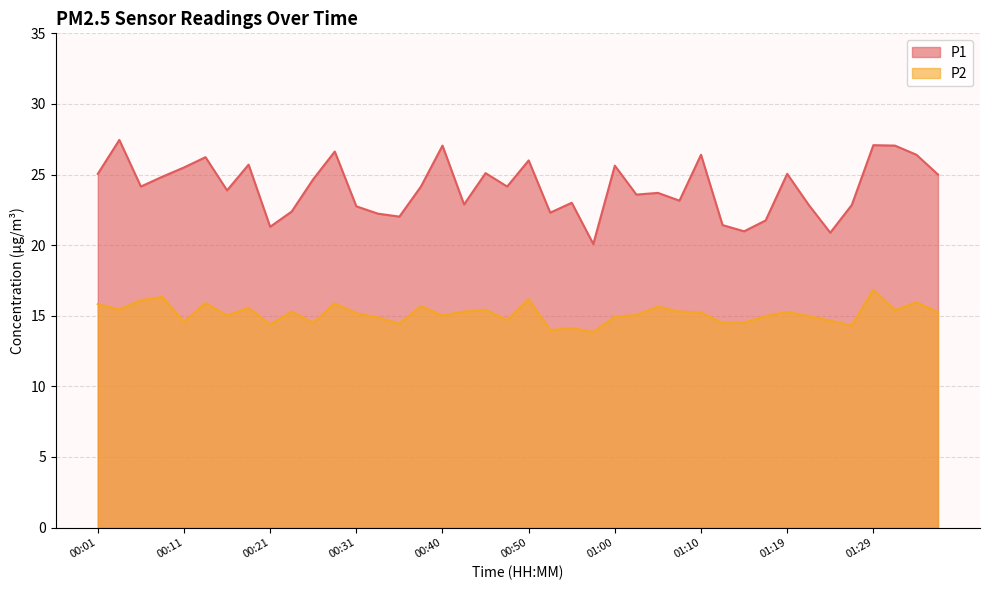

True or false: P1 and P2 intersect in this chart.

False